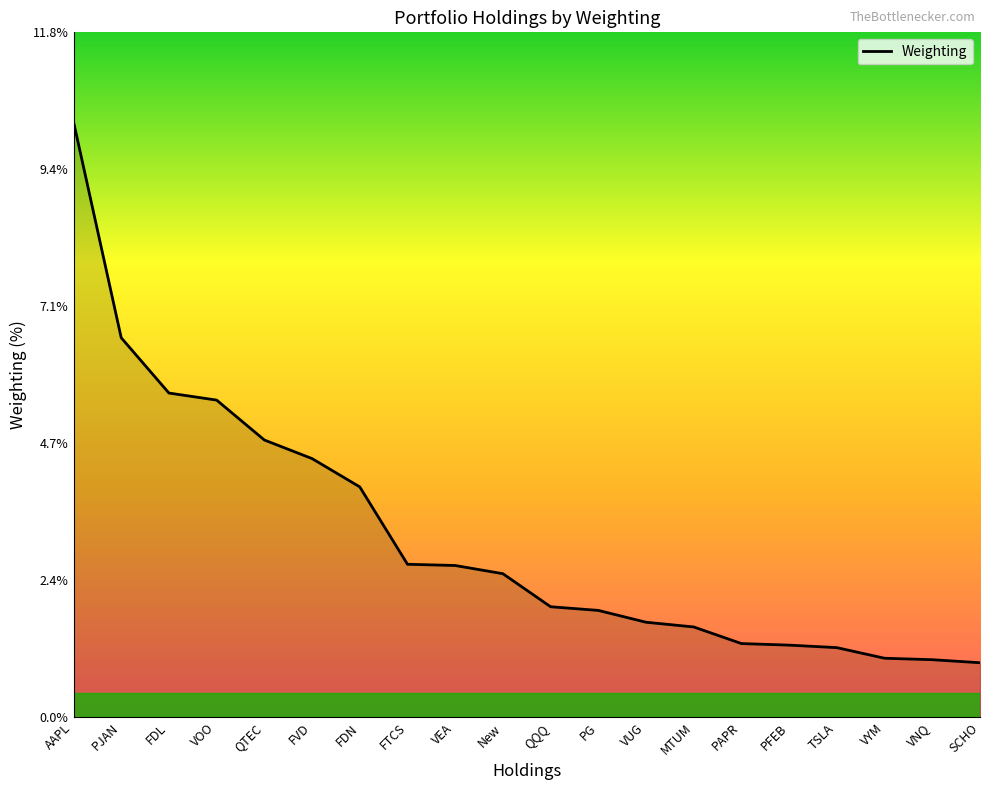

Is this an area chart (filled region under the line)?

No